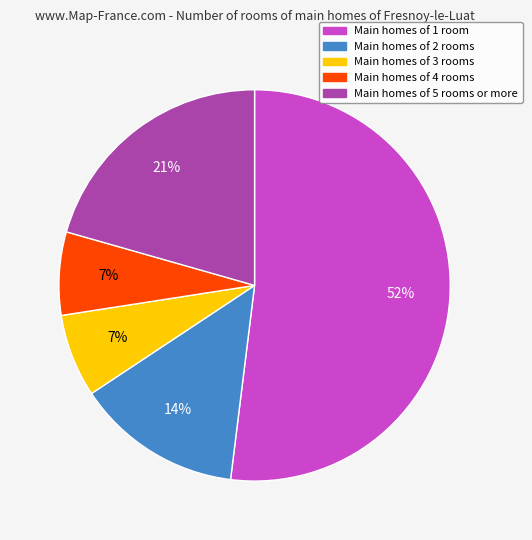

Is there a majority slice in this chart?

Yes